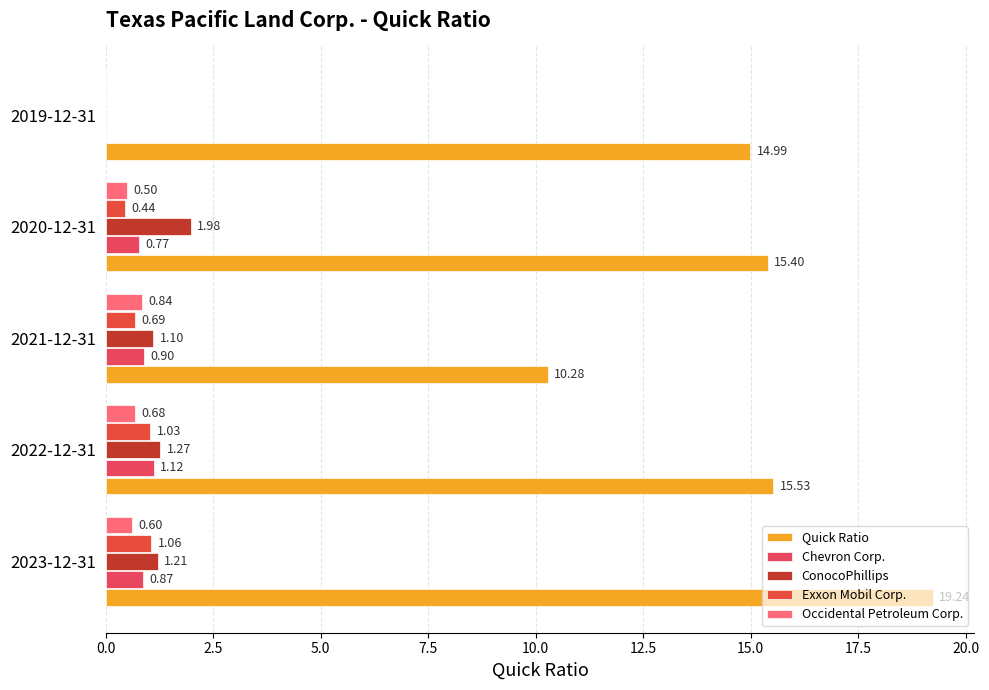

Reading right to left, what are all the values shown in this chart?

Quick Ratio: 15.0	15.4	10.3	15.5	19.2
Chevron Corp.: 0.0	0.8	0.9	1.1	0.9
ConocoPhillips: 0.0	2.0	1.1	1.3	1.2
Exxon Mobil Corp.: 0.0	0.4	0.7	1.0	1.1
Occidental Petroleum Corp.: 0.0	0.5	0.8	0.7	0.6